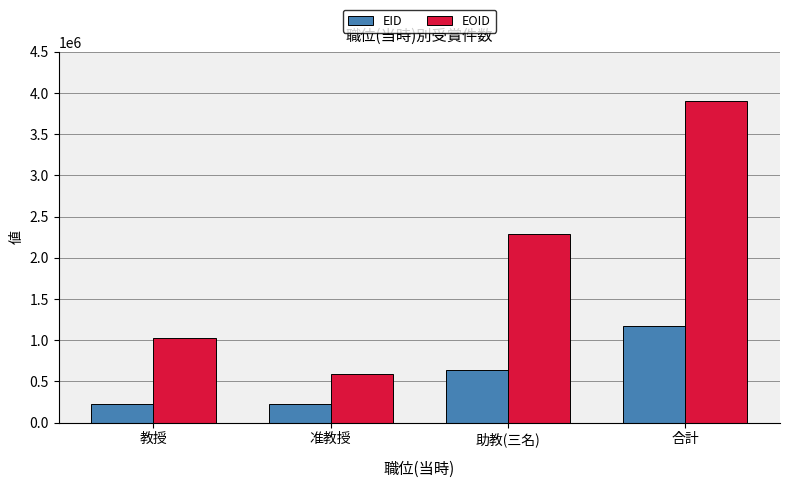

Which series changed the most between 教授 and 准教授?

EOID